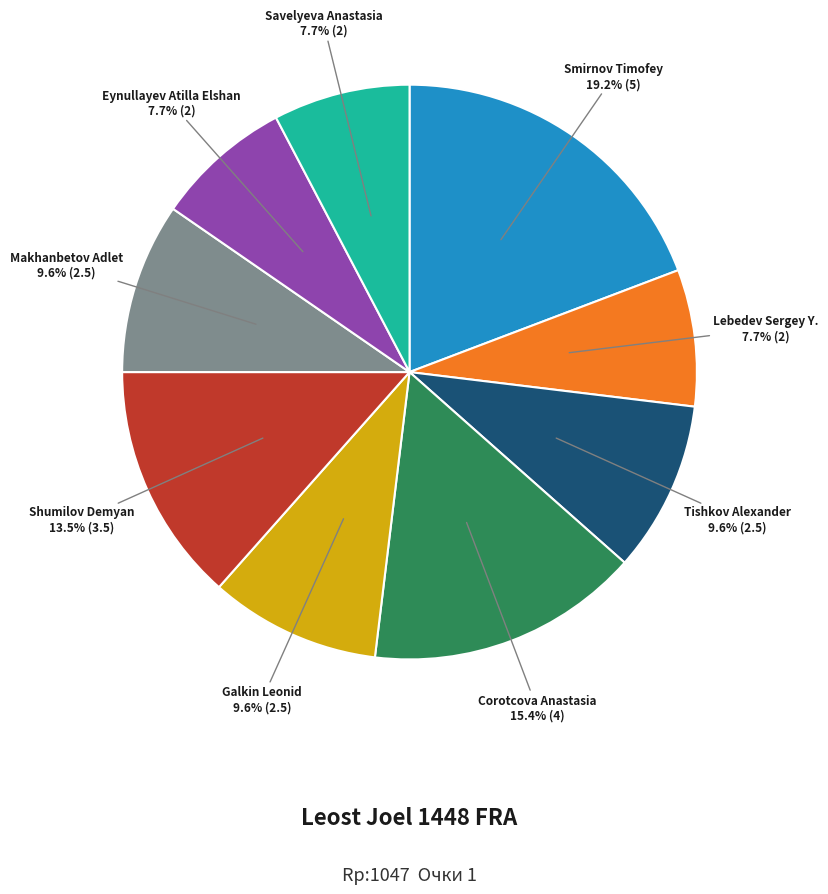

Count the number of slices in the pie.

9